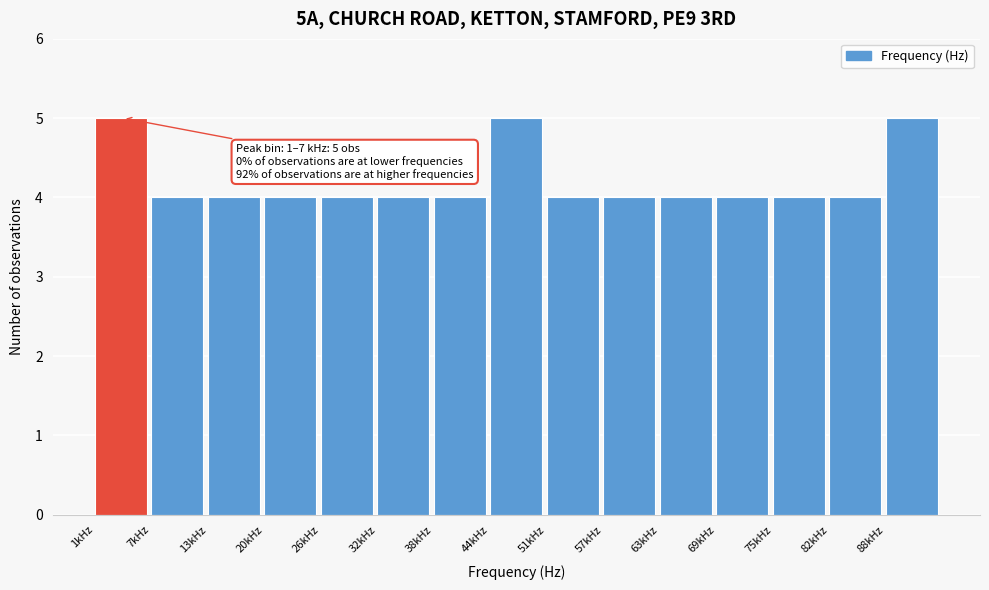

Reading left to right, extract all data points from this chart.

1kHz=5	7kHz=4	13kHz=4	20kHz=4	26kHz=4	32kHz=4	38kHz=4	44kHz=5	51kHz=4	57kHz=4	63kHz=4	69kHz=4	75kHz=4	82kHz=4	88kHz=5